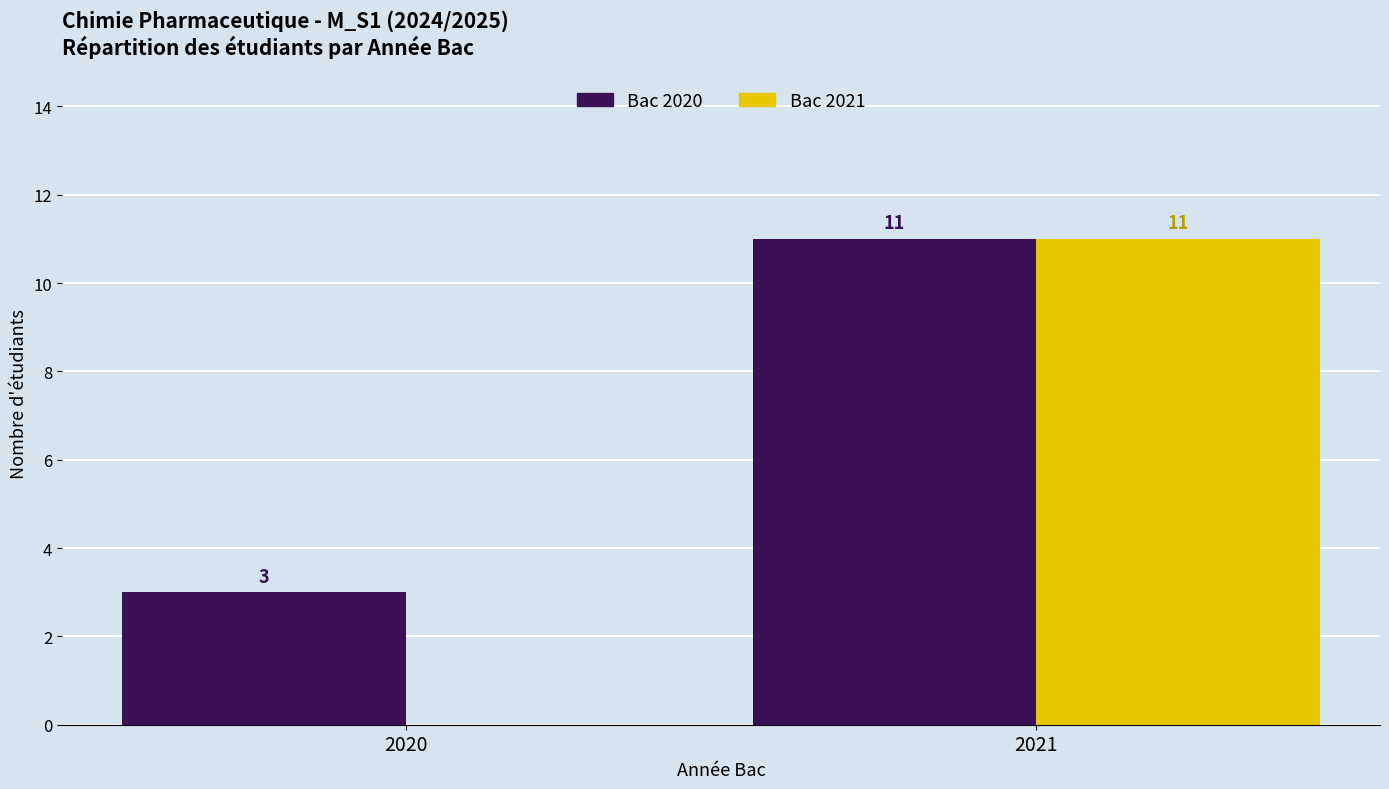

At which category is the sum across all series the highest?

2021